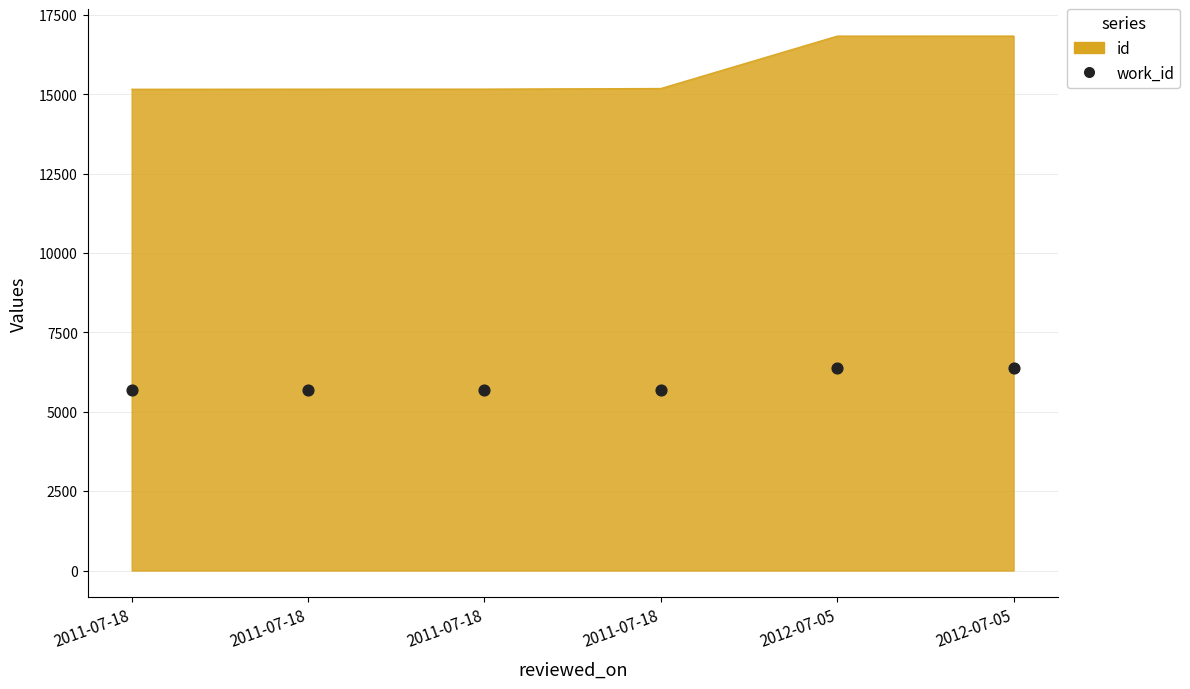

Which has a higher value, 2011-07-18 or 2011-07-18?

2011-07-18